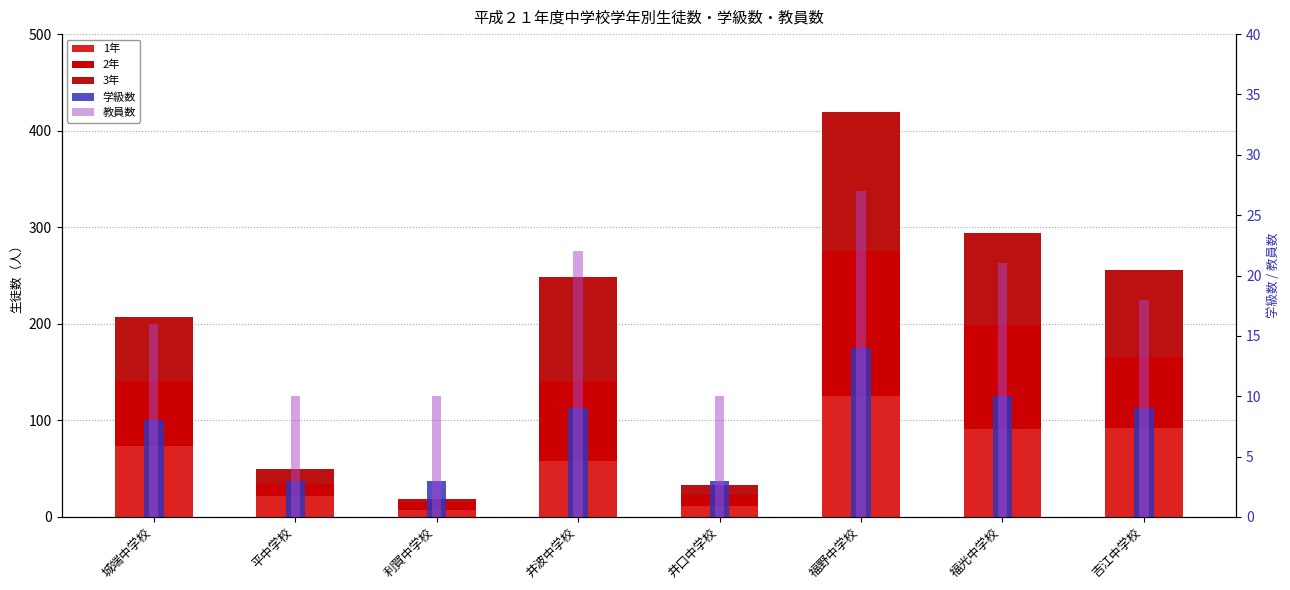

Which series has the largest total across all categories?

3年